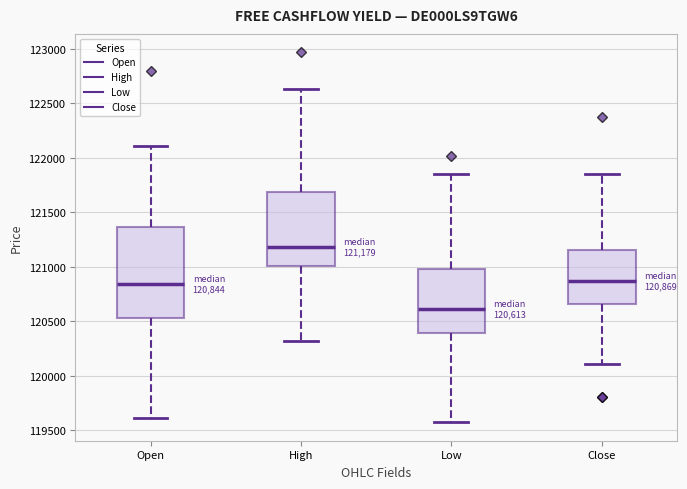

Which box has the lowest median line?

Low